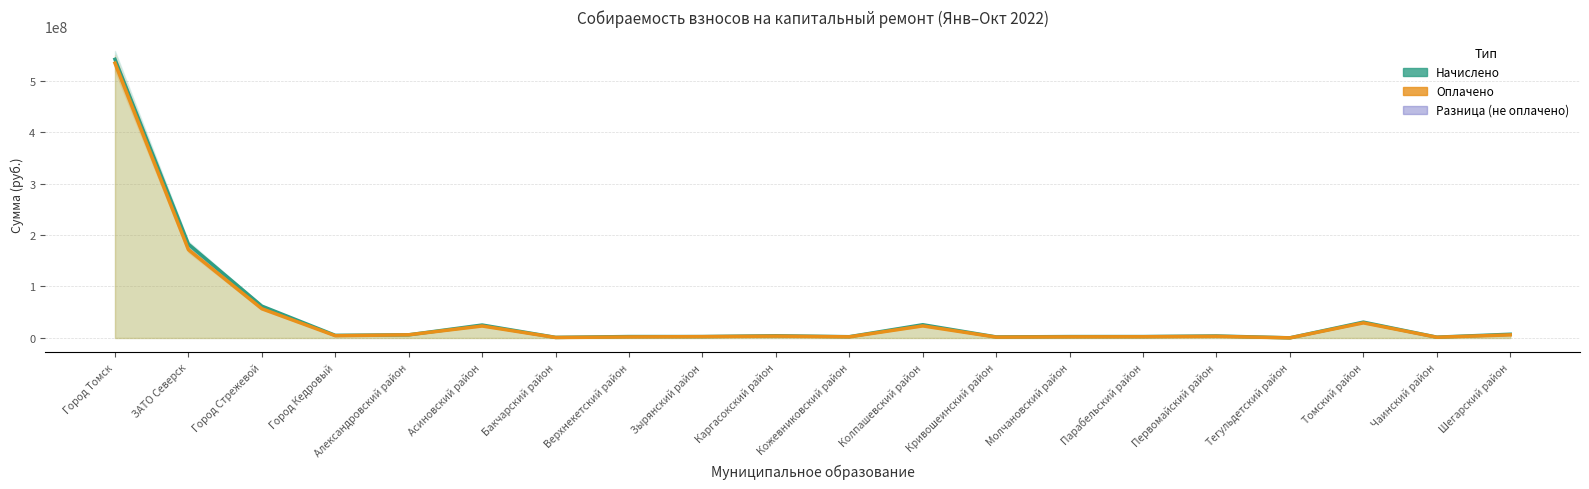

At Город Стрежевой, list the series in order from smallest to largest.

Оплачено, Начислено